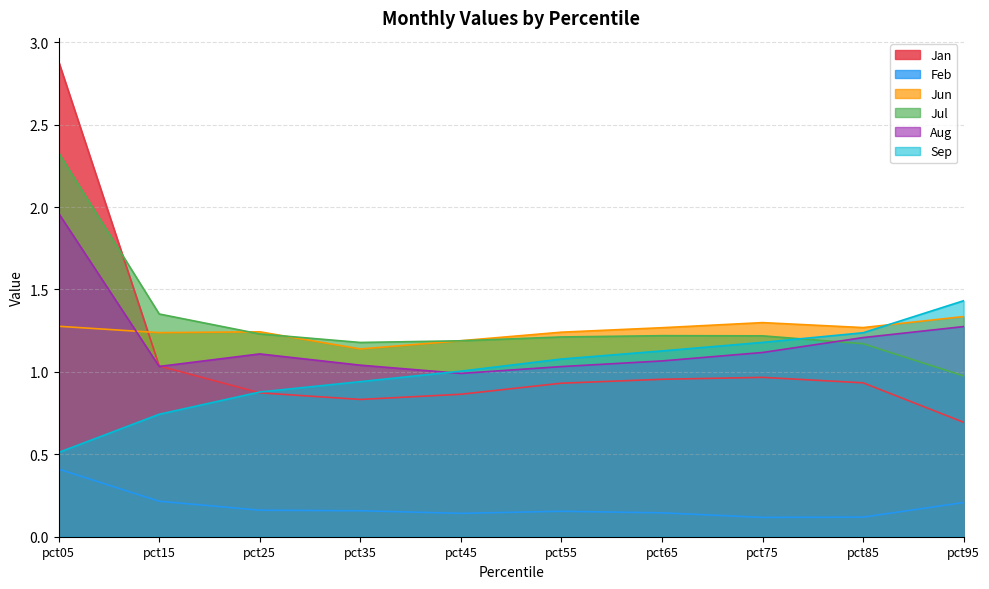

What is the greatest value displayed?

2.9